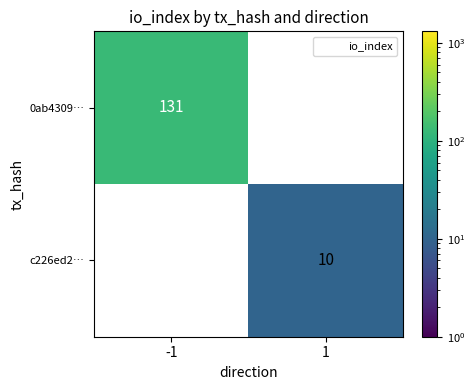

Rank the series by their maximum value, from highest to lowest.

0ab4309…, c226ed2…